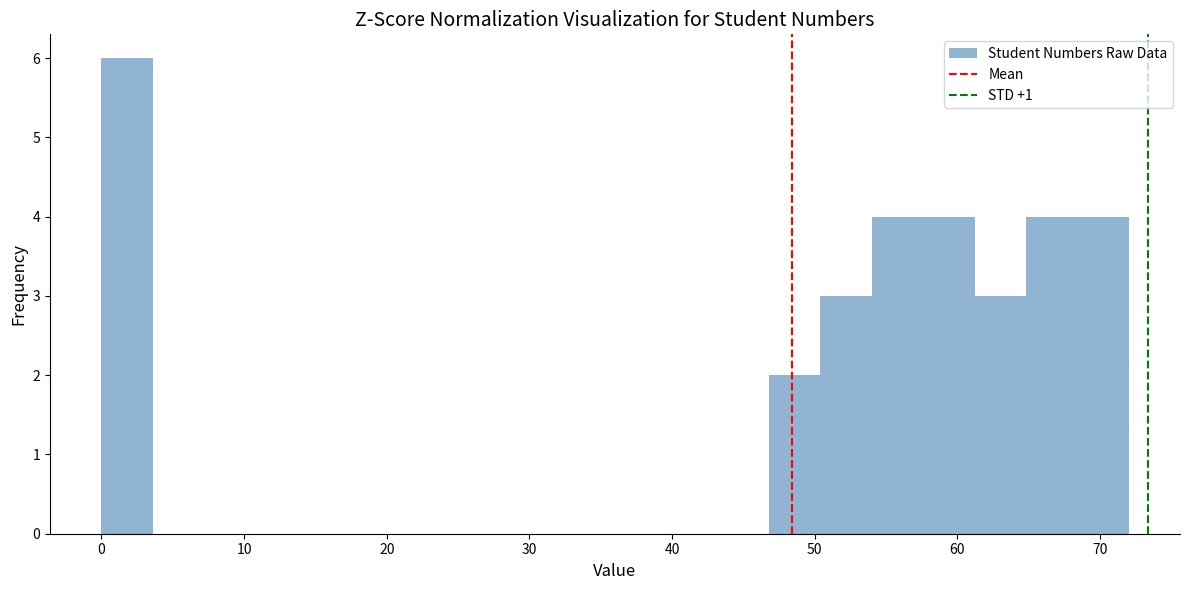

Around what value on the x-axis is the tallest bar? Give the approximate position of its centre, as read against the axis.

2